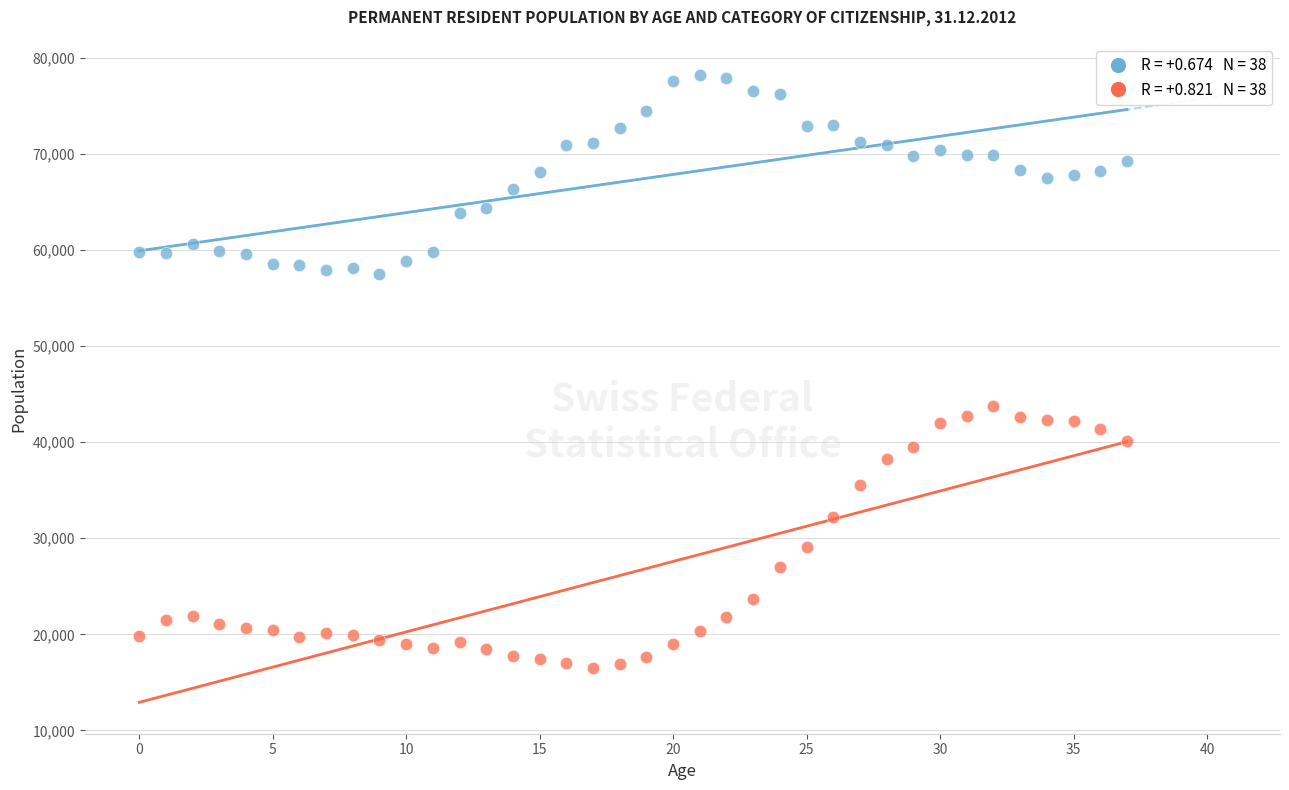

Across all series, what Y value is closest to 47338?

43745